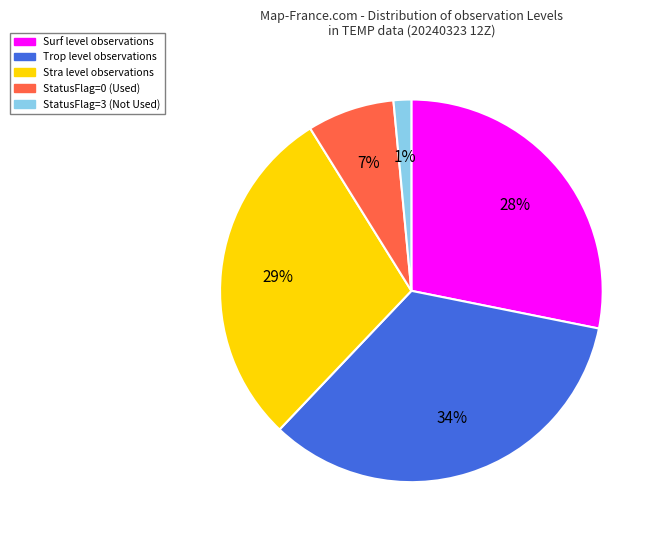

To the nearest percent, what is the average slice percentage?

20%